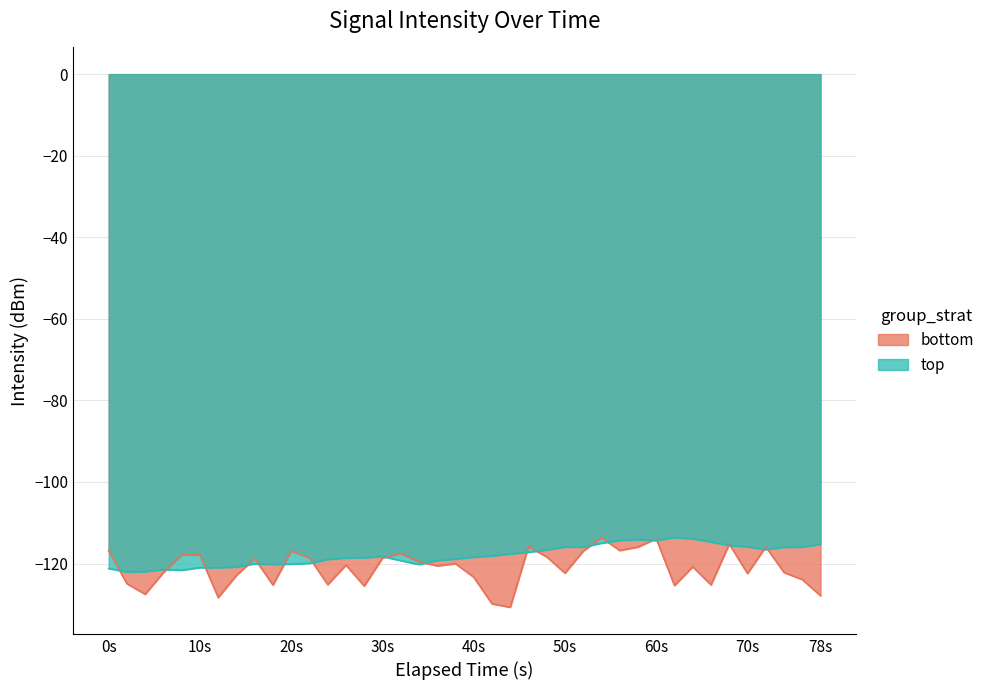

Which series has the largest range (max minus min)?

bottom